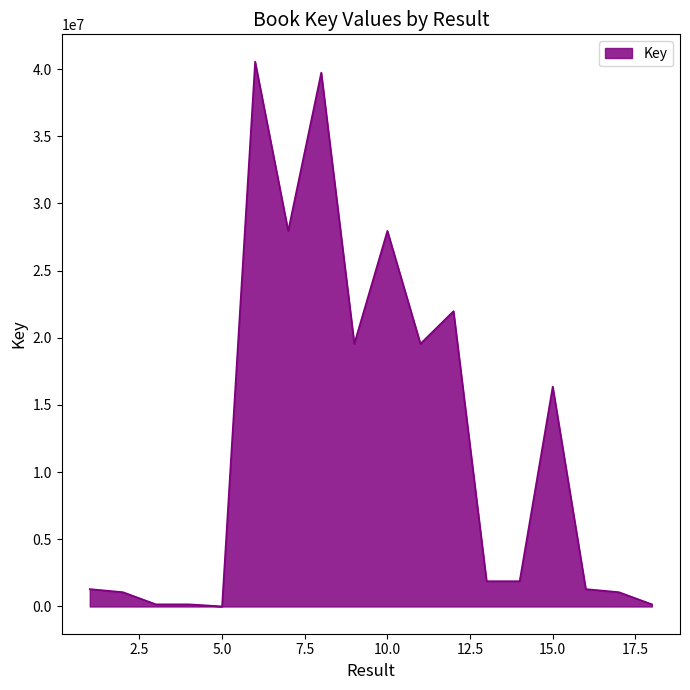

What is the maximum value shown in the chart?

40561335